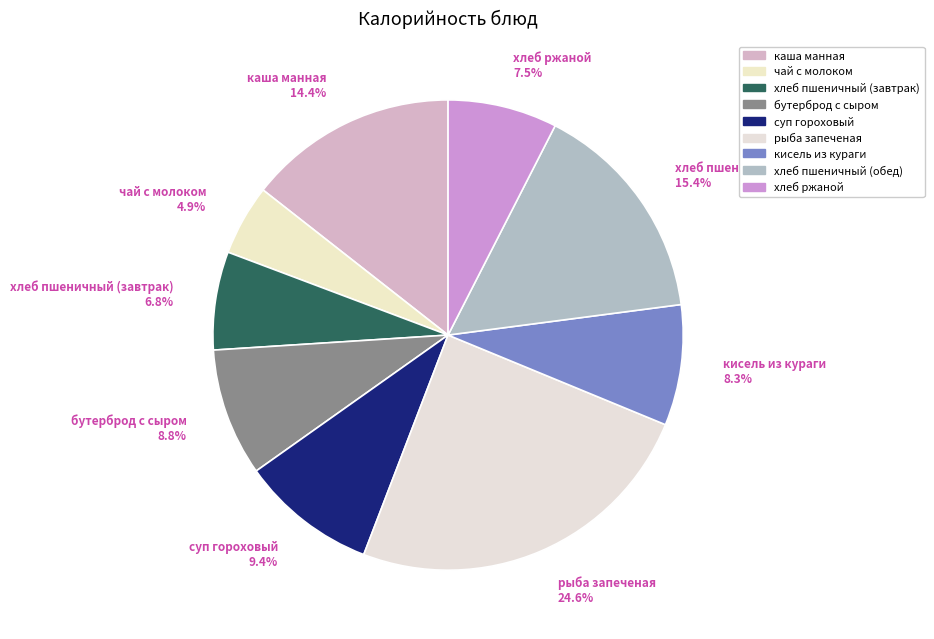

Does any single category account for the majority?

No